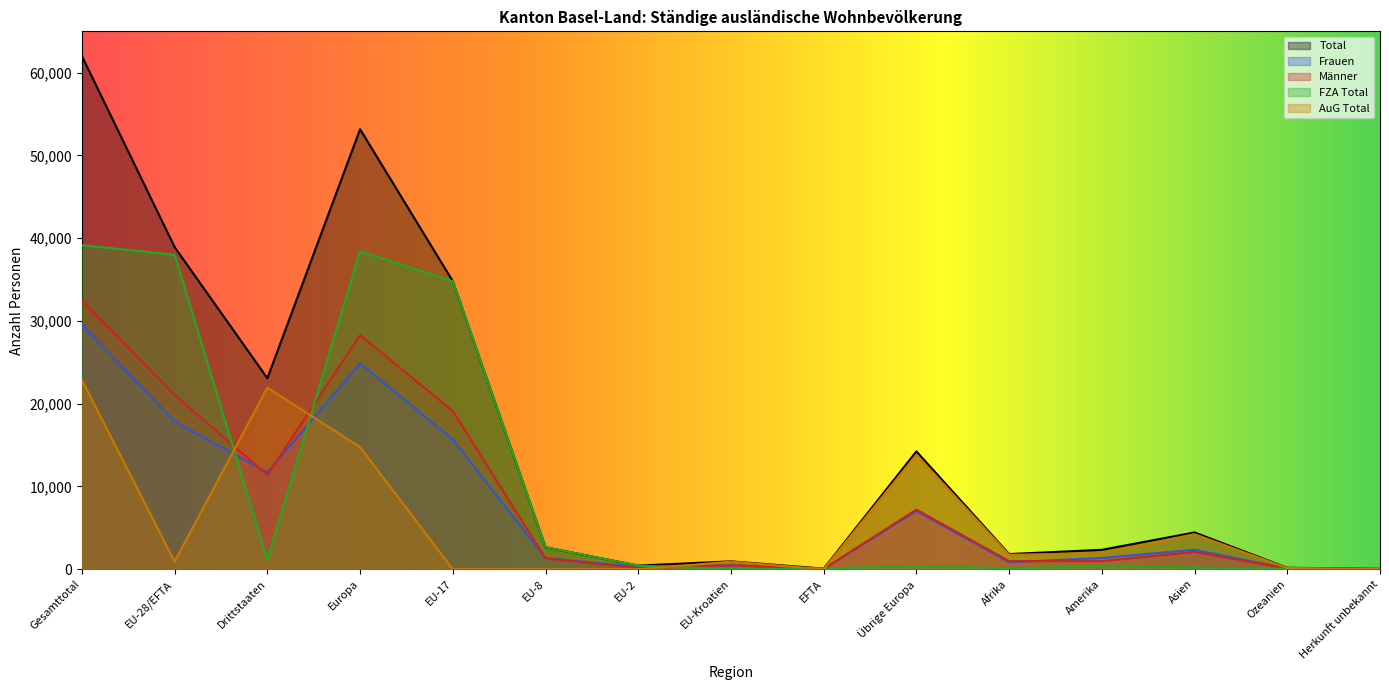

Which series ends up on top after the final intersection of Männer and AuG Total?

AuG Total